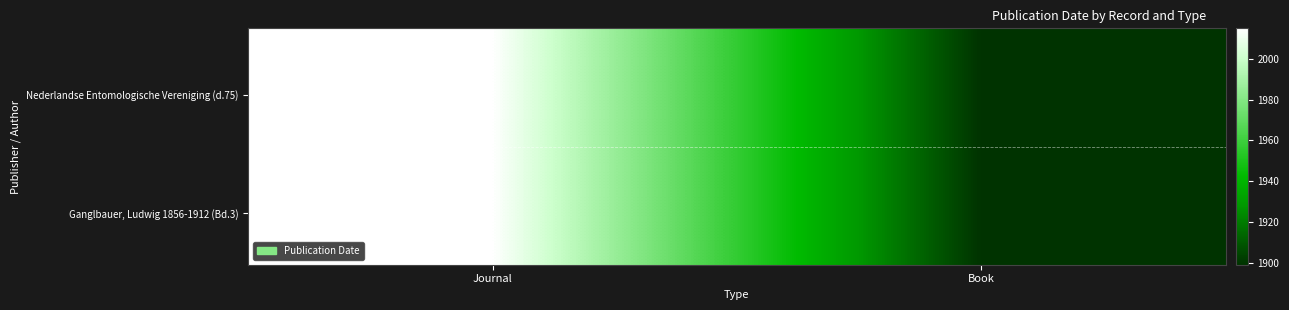

What is the greatest value displayed?

2015